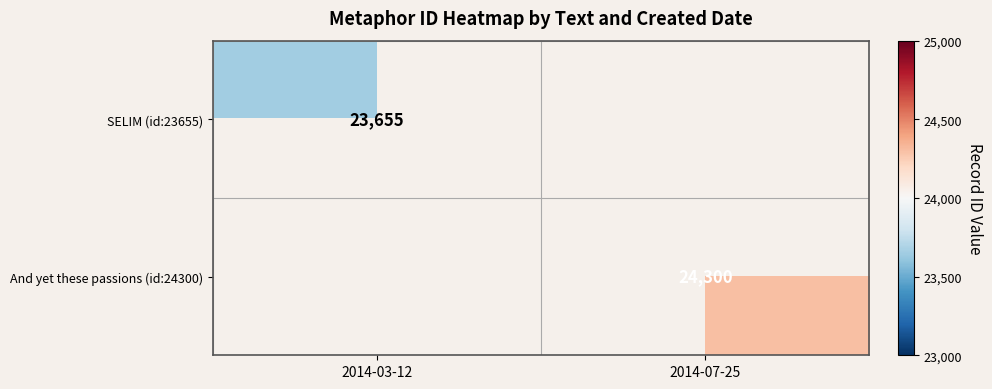

The SELIM (id:23655) series shows 23655 at 2014-03-12. True or false?

True